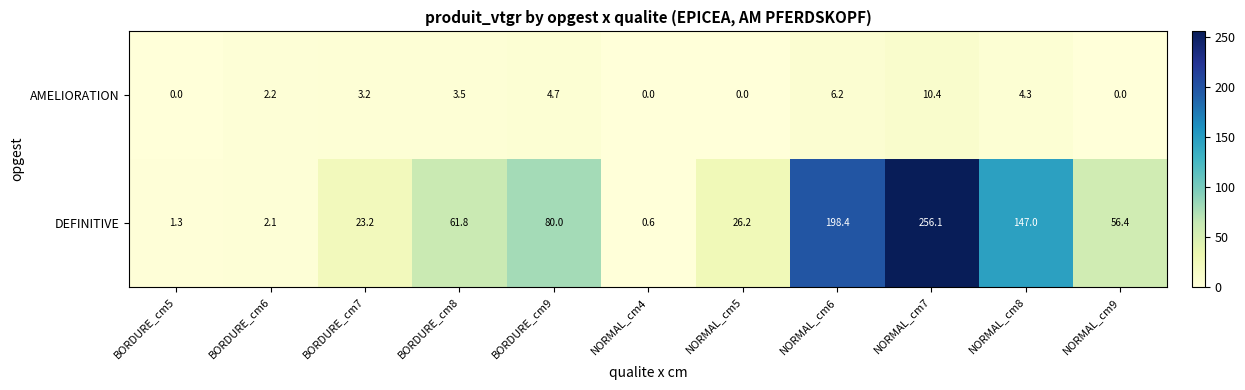

The DEFINITIVE series shows 330.7 at NORMAL_cm6. True or false?

False